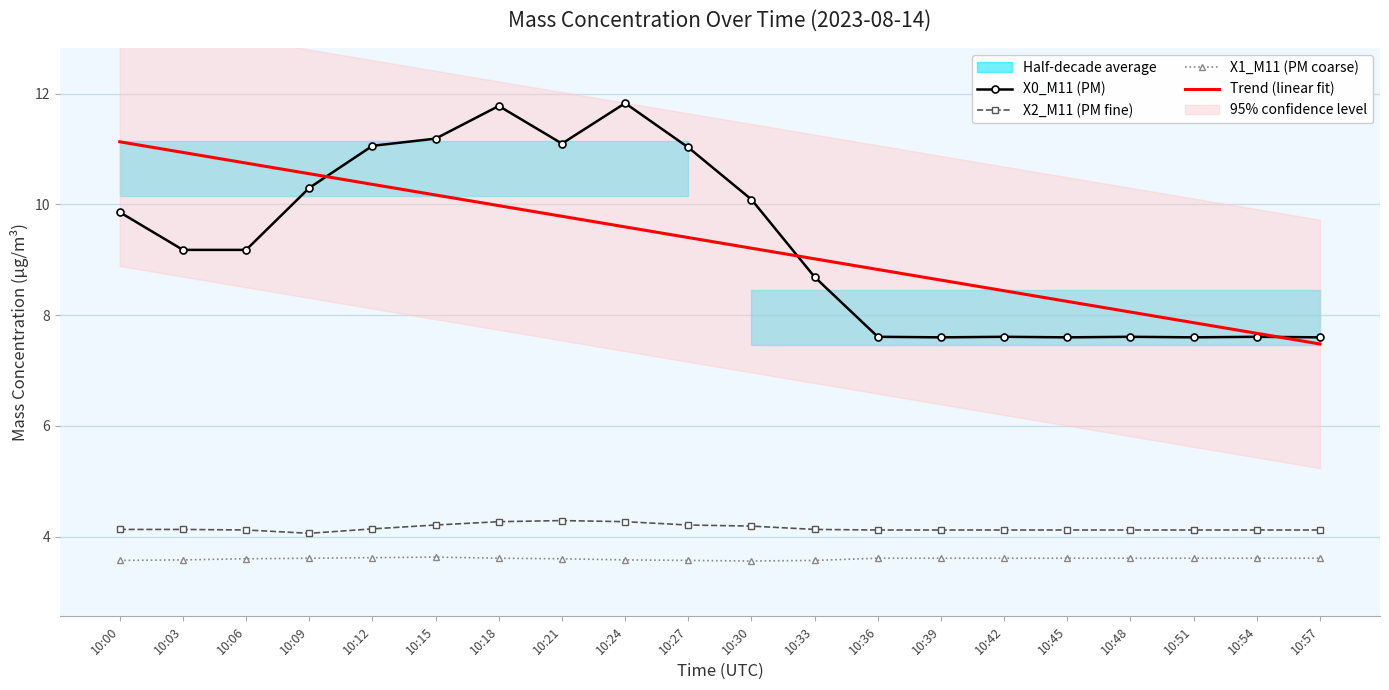

What is the difference between the highest and lowest values at 10:27?

7.5